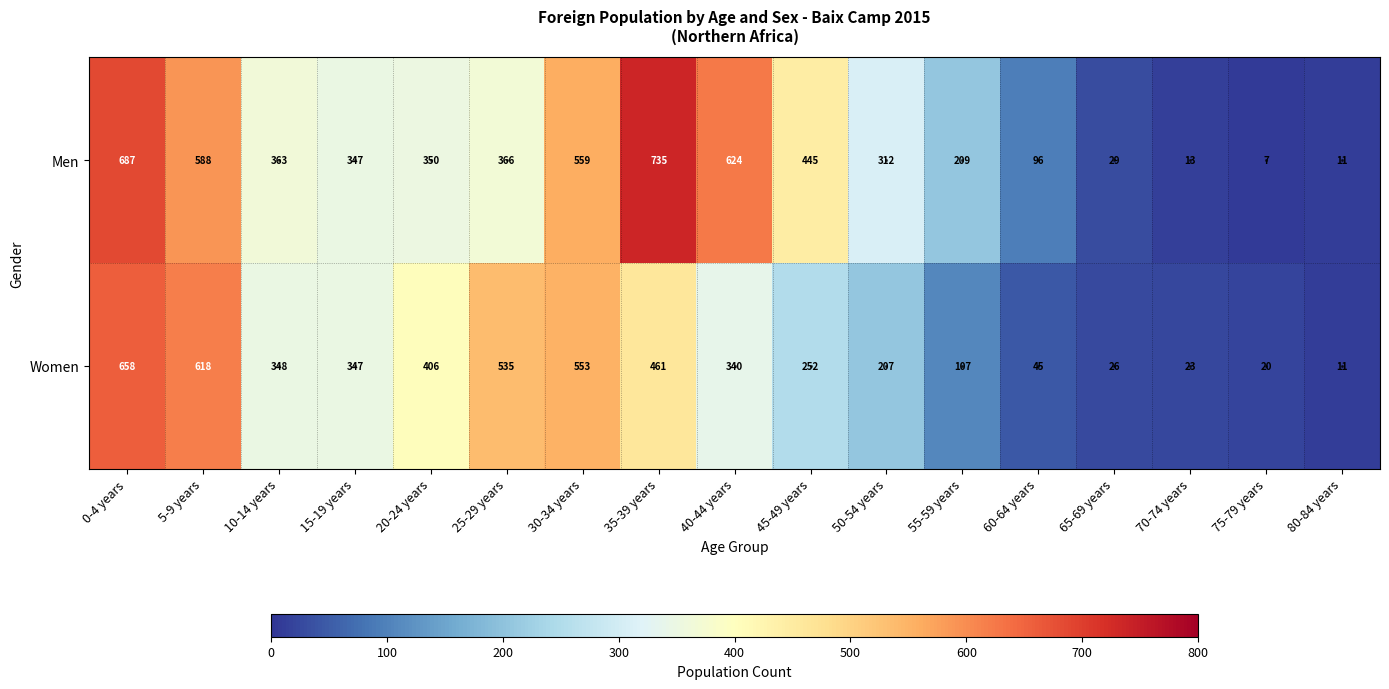

List the series in order of their peak value, lowest first.

Women, Men